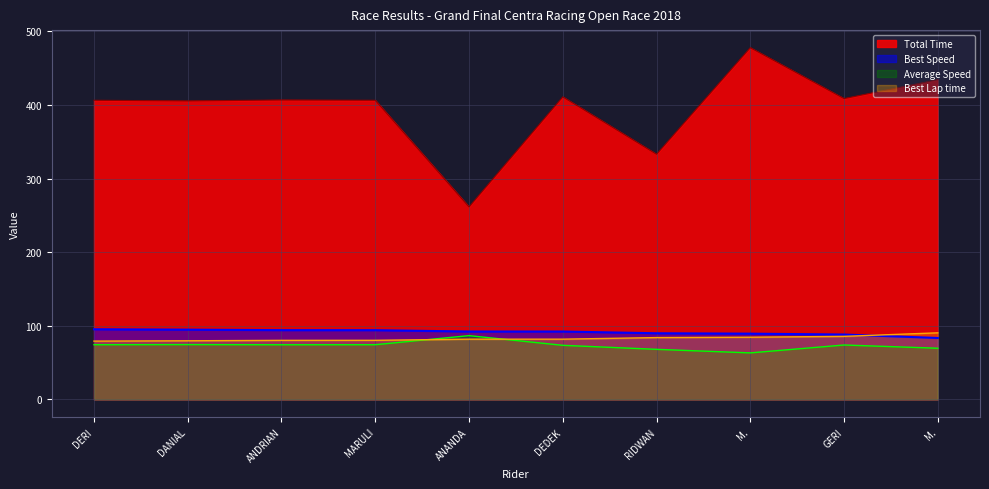

Which series has the widest spread of values?

Total Time